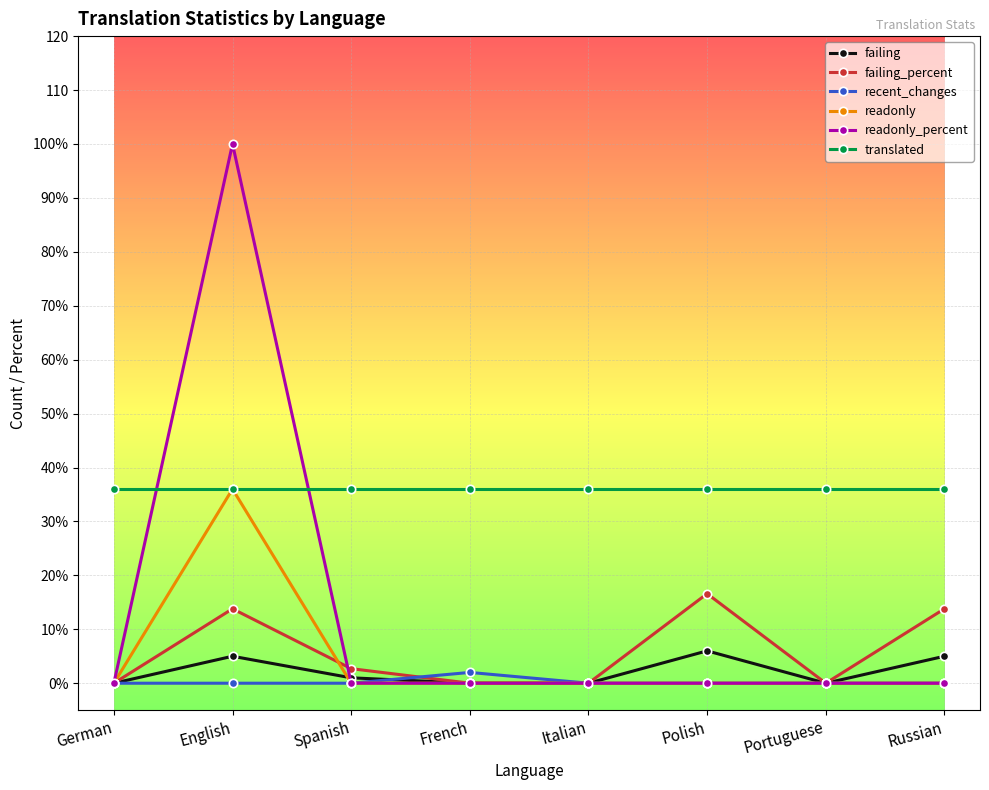

What is the value of the readonly_percent point at the 2nd from the left?

100.0